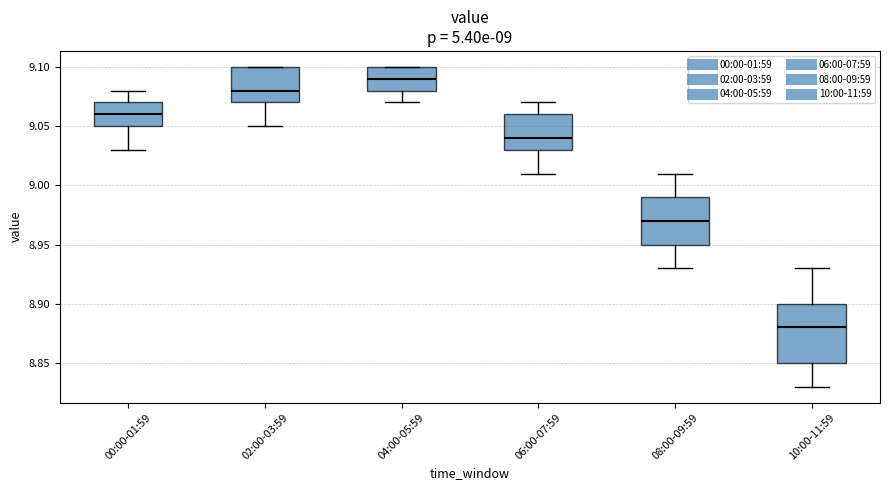

Which box is the tallest, from its lower edge to its upper edge?

10:00-11:59